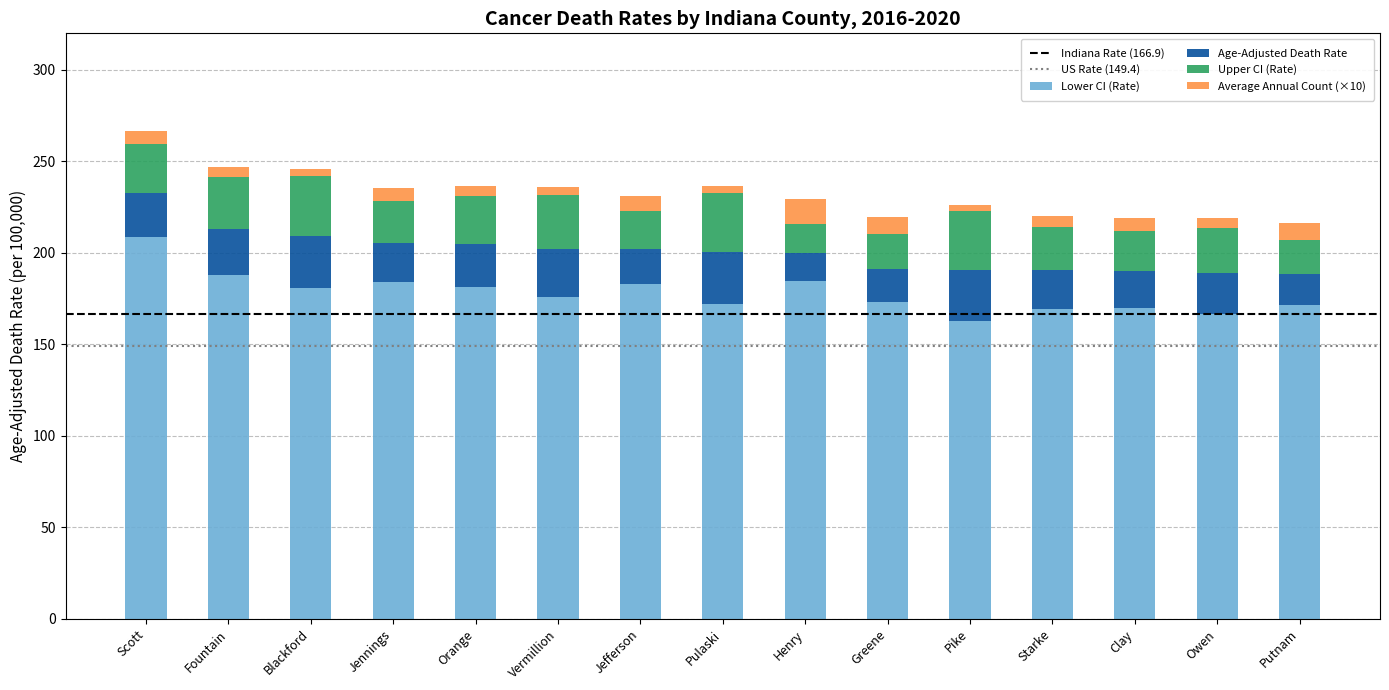

What is the lowest value of the Lower CI (Rate) series?

163.0